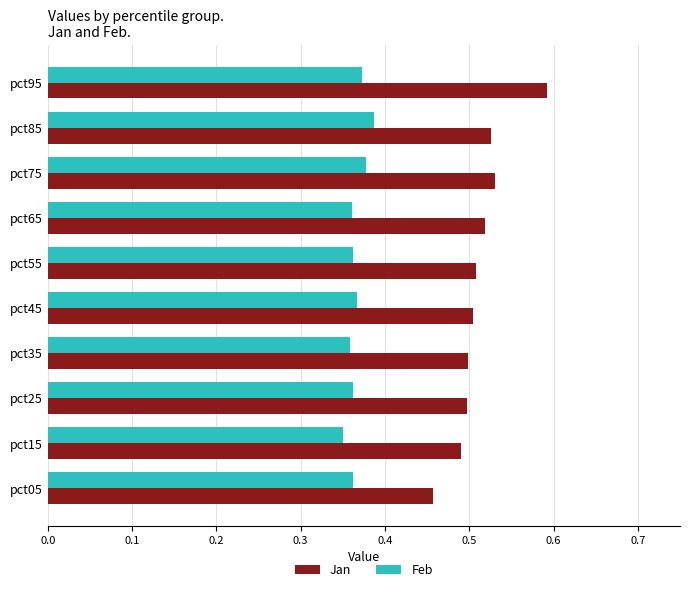

At which category is the sum across all series the highest?

pct95